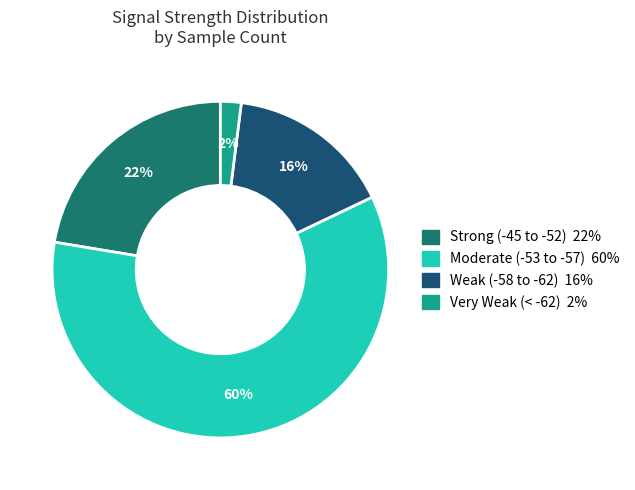

Is there any slice that represents more than half of the pie?

Yes